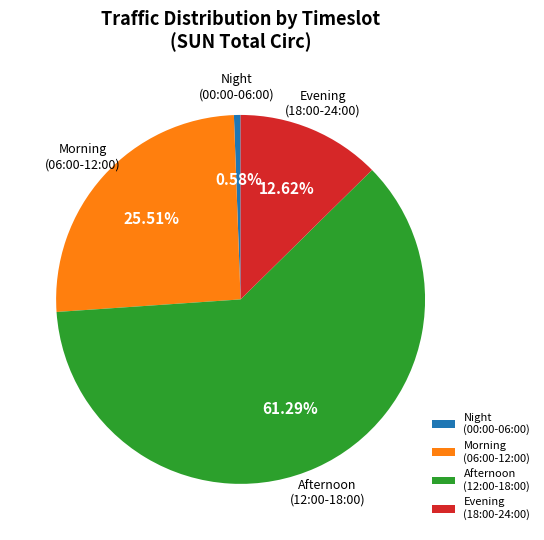

To the nearest percent, what is the difference between the largest and smallest slice percentages?

61%